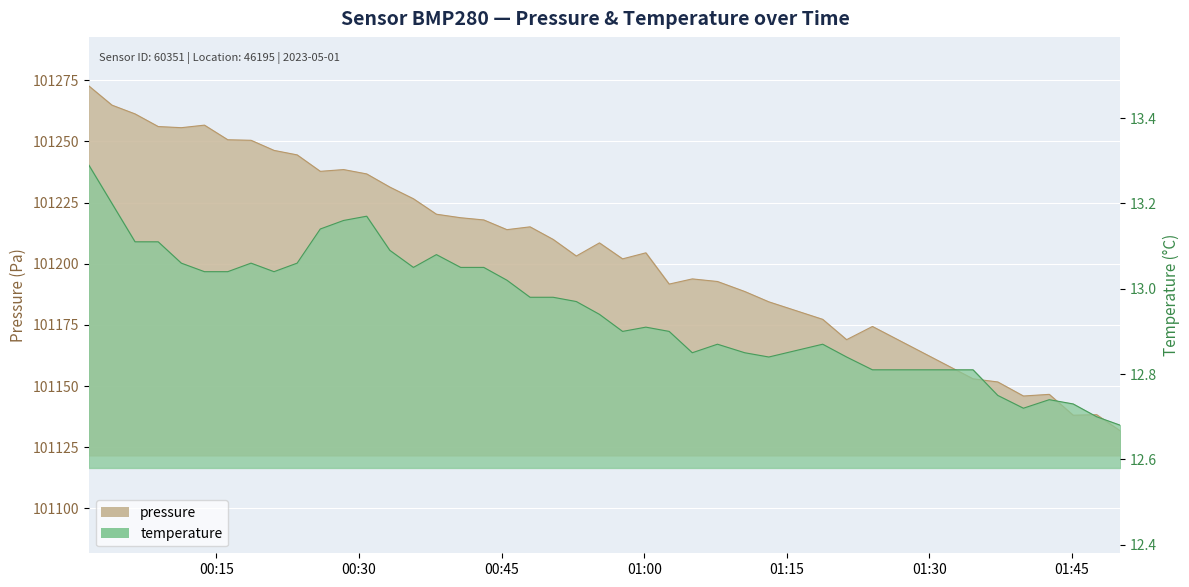

What is the smallest value displayed?

12.7